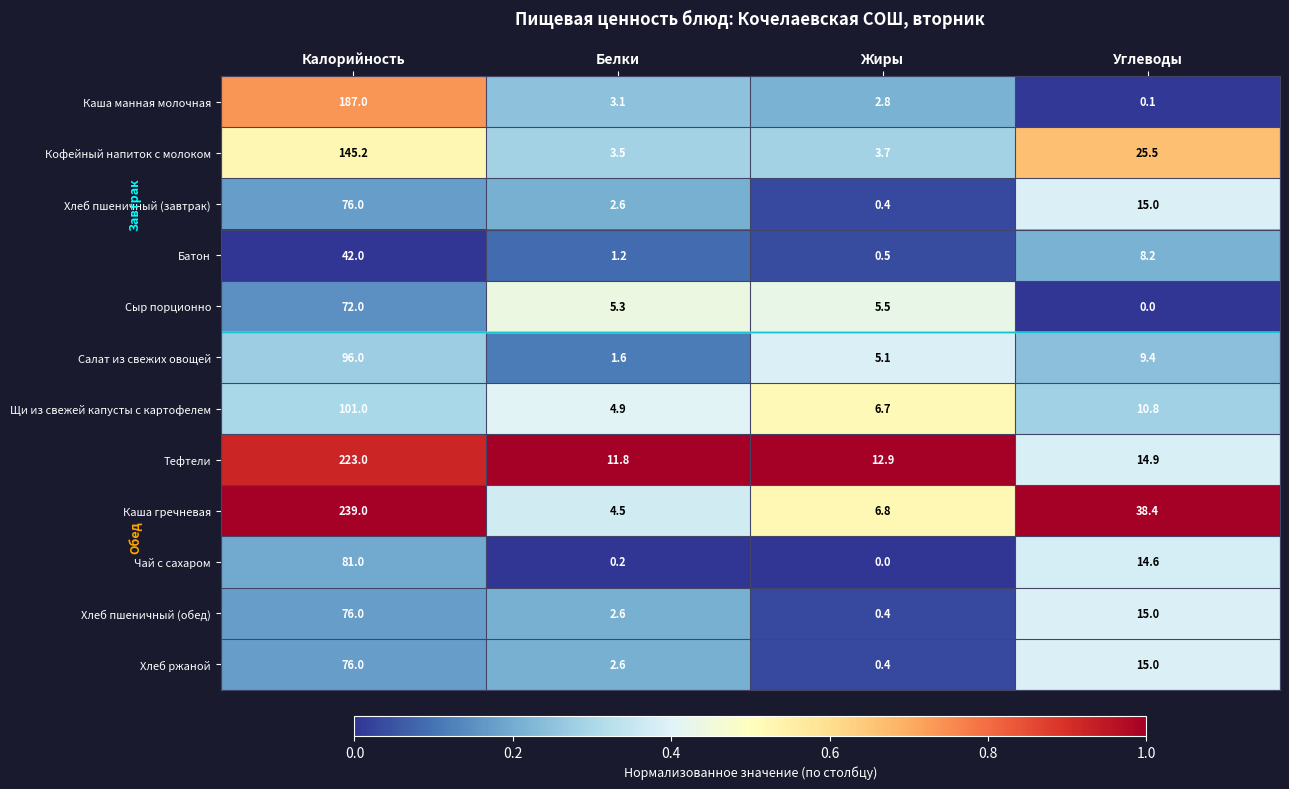

How many distinct data groups are displayed?

12